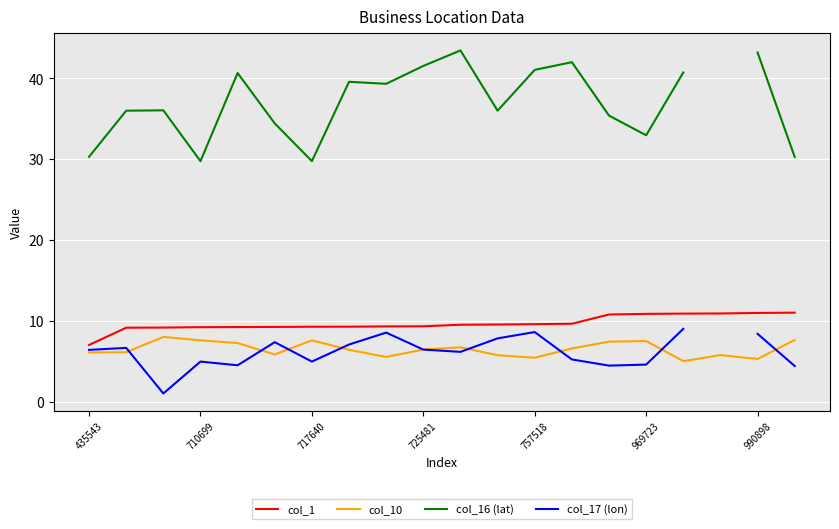

True or false: col_10 and col_1 cross at least once.

False